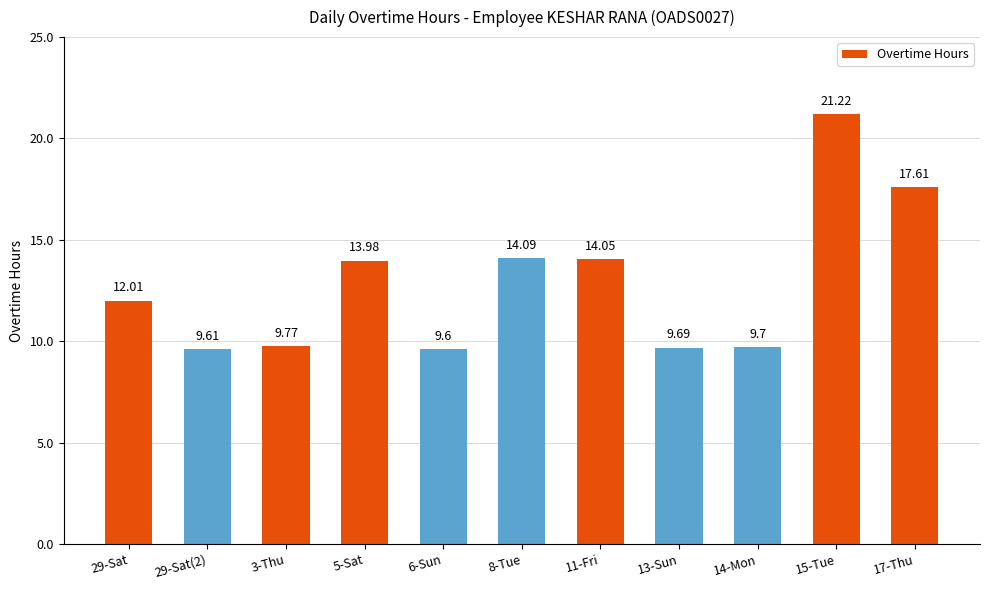

Reading left to right, list all the values displayed in this chart.

12.0	9.6	9.8	14.0	9.6	14.1	14.1	9.7	9.7	21.2	17.6